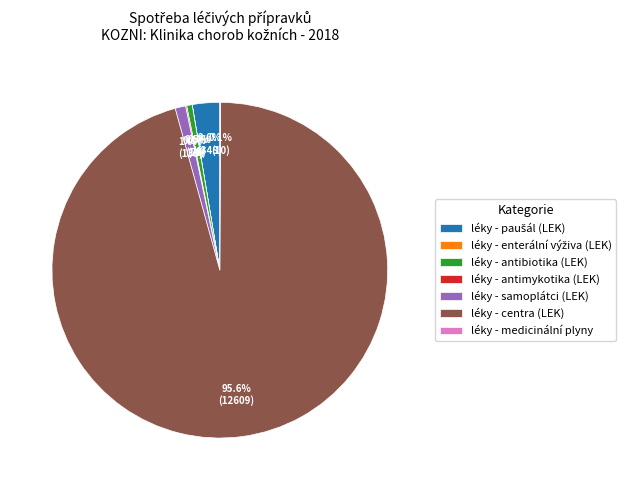

Which slice is the largest?

léky - centra (LEK)